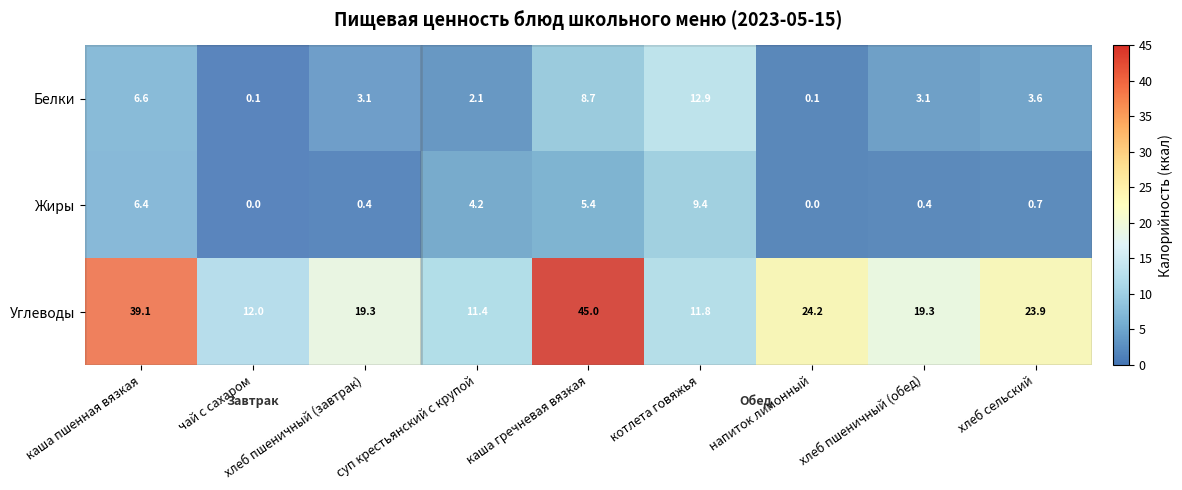

List the series in order of their peak value, highest first.

Углеводы, Белки, Жиры